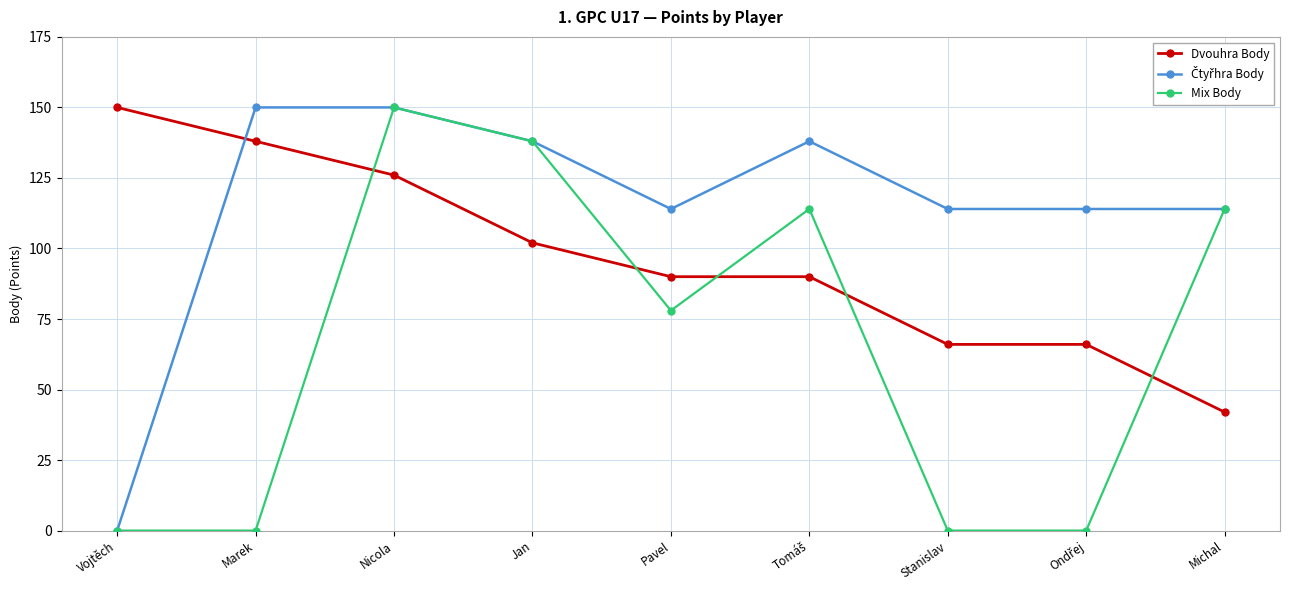

What position from the right is Nicola?

7